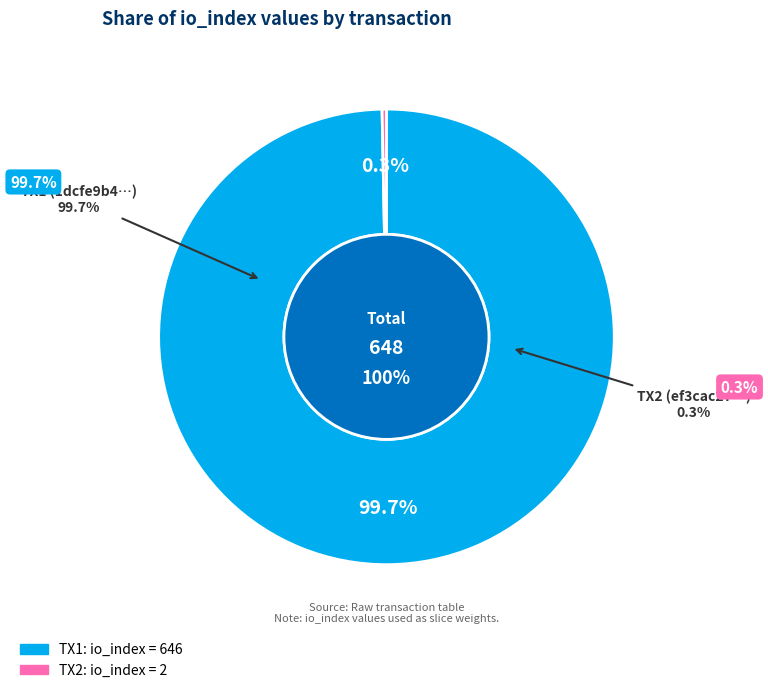

How many segments does this pie chart have?

2